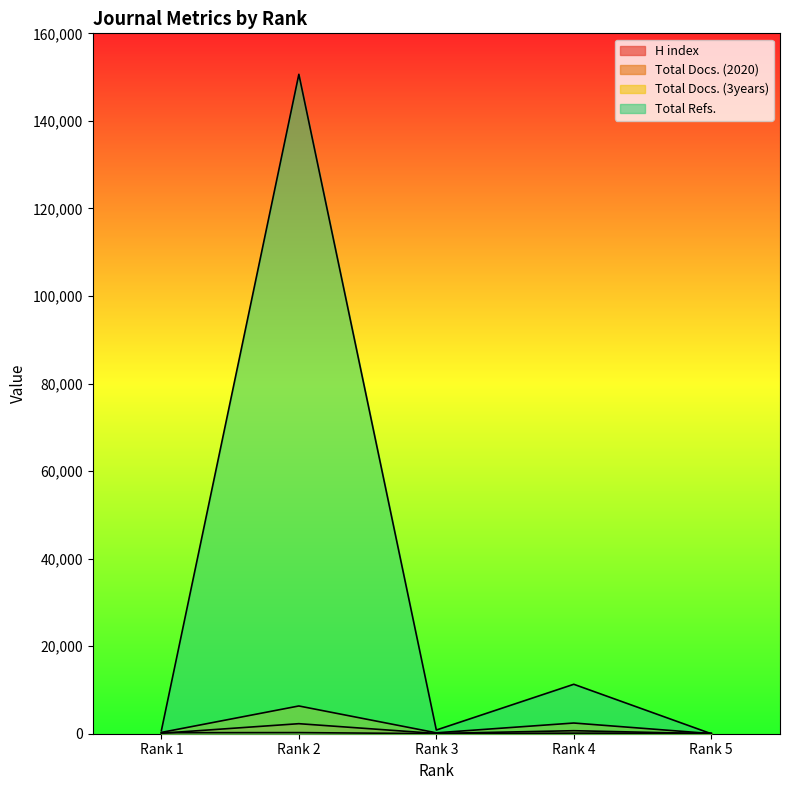

How many data points in Total Docs. (3years) are above 299?

2